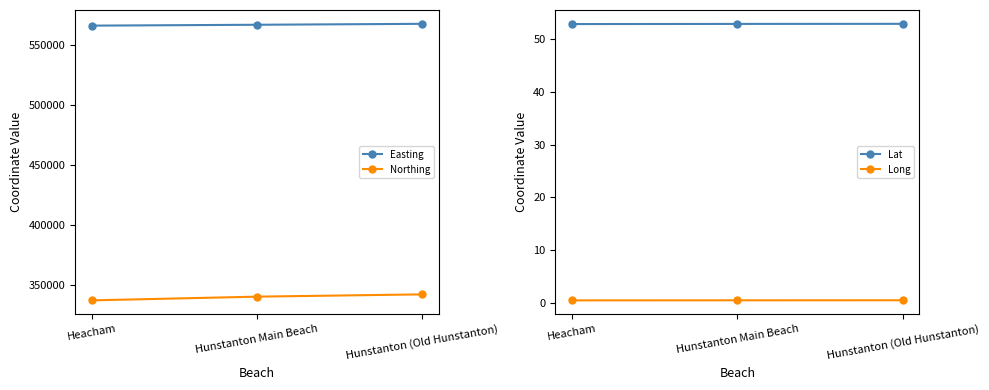

Rank the categories by Northing value from highest to lowest.

Hunstanton (Old Hunstanton), Hunstanton Main Beach, Heacham